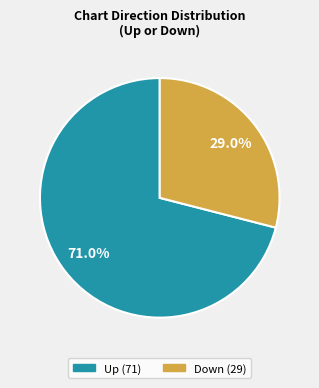

Is there any slice that represents more than half of the pie?

Yes